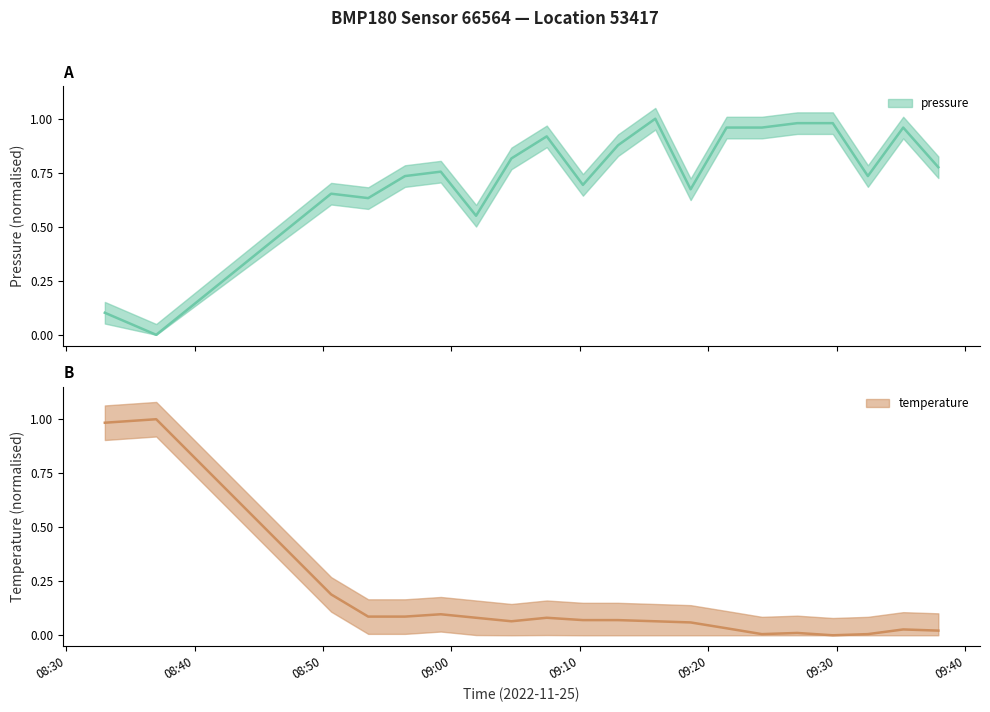

How many times do pressure and temperature cross each other?

1